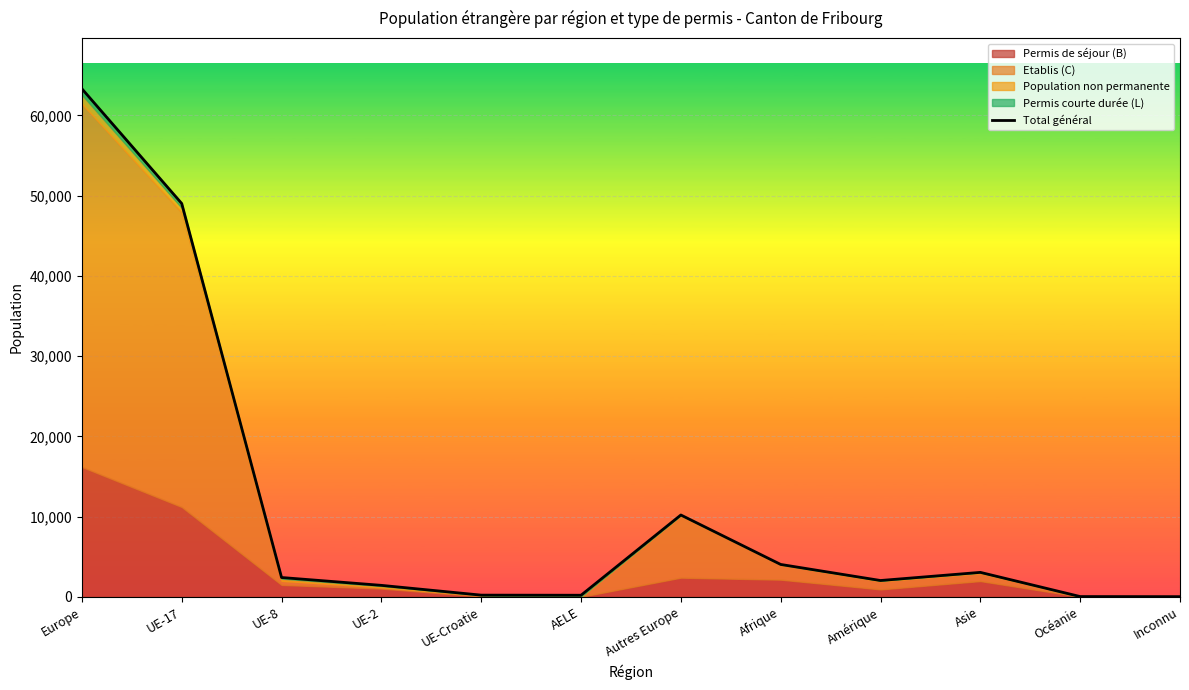

What is the label of the 9th point from the right?

UE-2